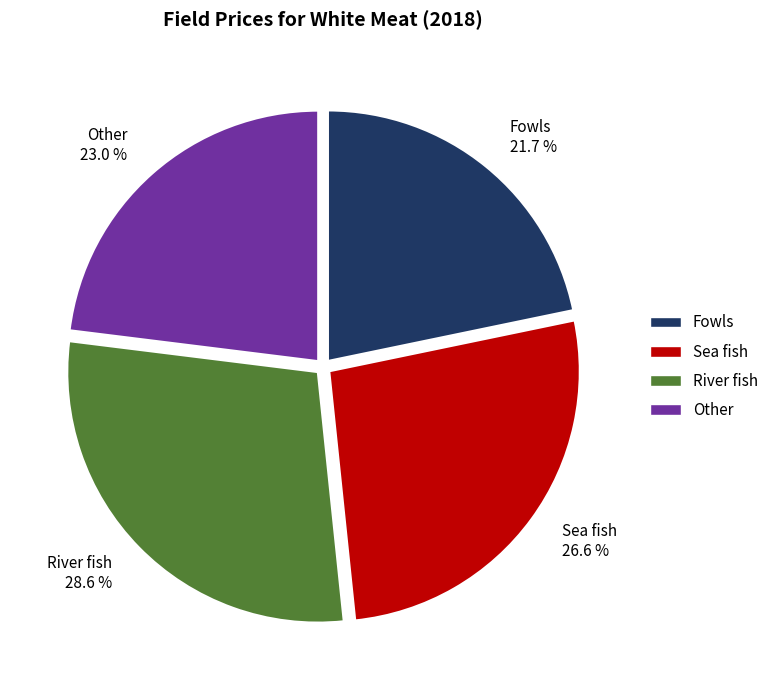

How many segments does this pie chart have?

4